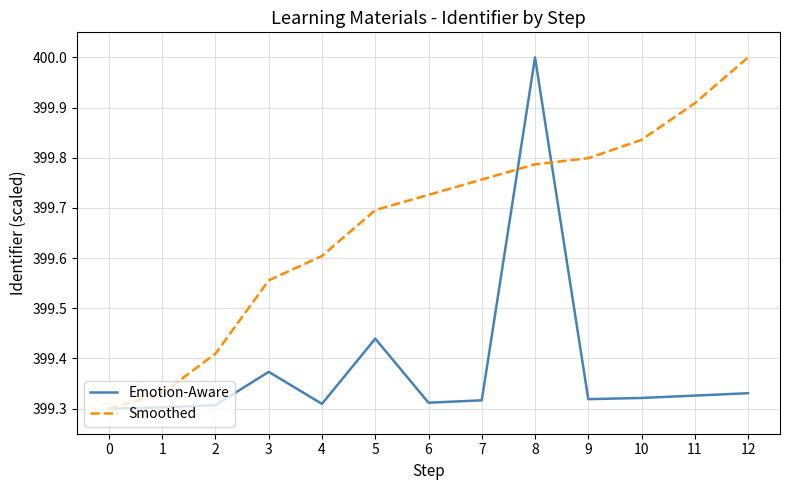

What is the difference between the highest and lowest values at 5?

0.3